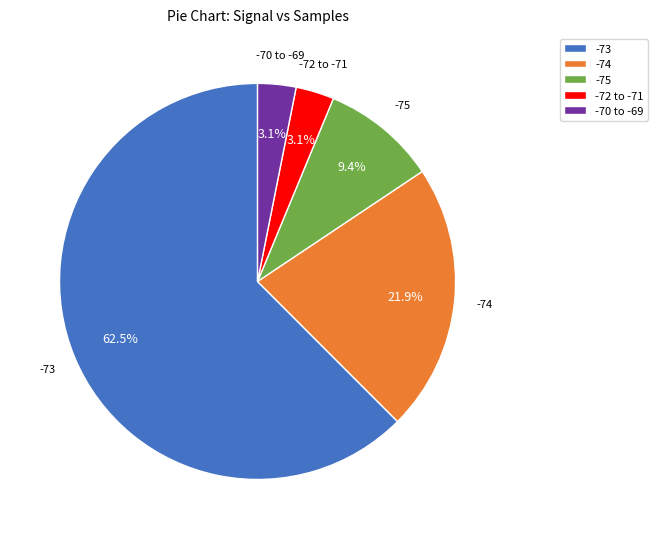

Is there any slice that represents more than half of the pie?

Yes